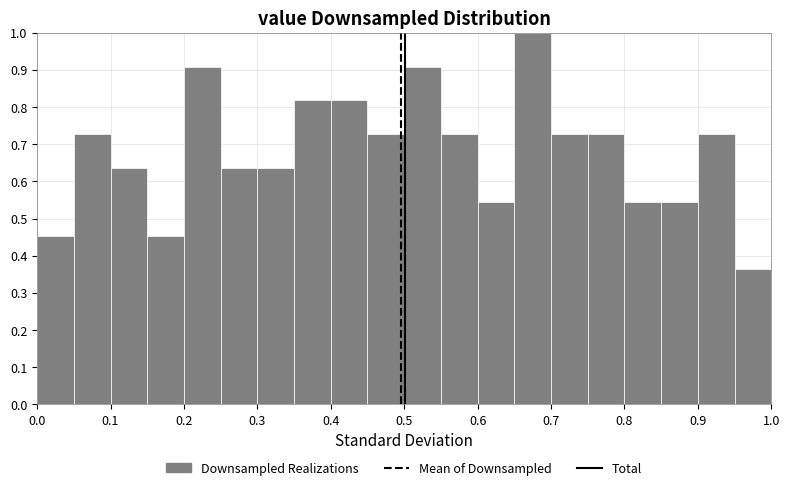

Reading left to right, transcribe this chart: for each bar, give the range it covers on the x-axis and its height. The values are not printed on the chart, so give them approximately, as read against the axis.

0.00 to 0.05: 0.45
0.05 to 0.10: 0.73
0.10 to 0.15: 0.64
0.15 to 0.20: 0.45
0.20 to 0.25: 0.91
0.25 to 0.30: 0.64
0.30 to 0.35: 0.64
0.35 to 0.40: 0.82
0.40 to 0.45: 0.82
0.45 to 0.50: 0.73
0.50 to 0.55: 0.91
0.55 to 0.60: 0.73
0.60 to 0.65: 0.55
0.65 to 0.70: 1.00
0.70 to 0.75: 0.73
0.75 to 0.80: 0.73
0.80 to 0.85: 0.55
0.85 to 0.90: 0.55
0.90 to 0.95: 0.73
0.95 to 1.00: 0.36